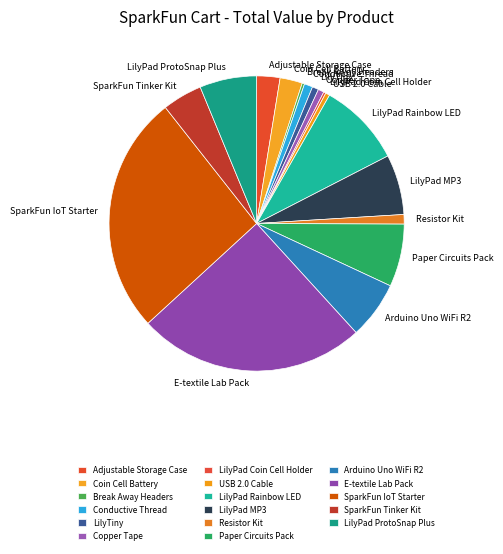

Do Arduino Uno WiFi R2 and Coin Cell Battery together represent more than half of the pie?

No